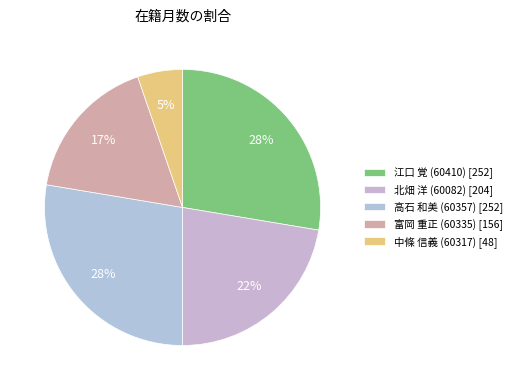

How many segments does this pie chart have?

5